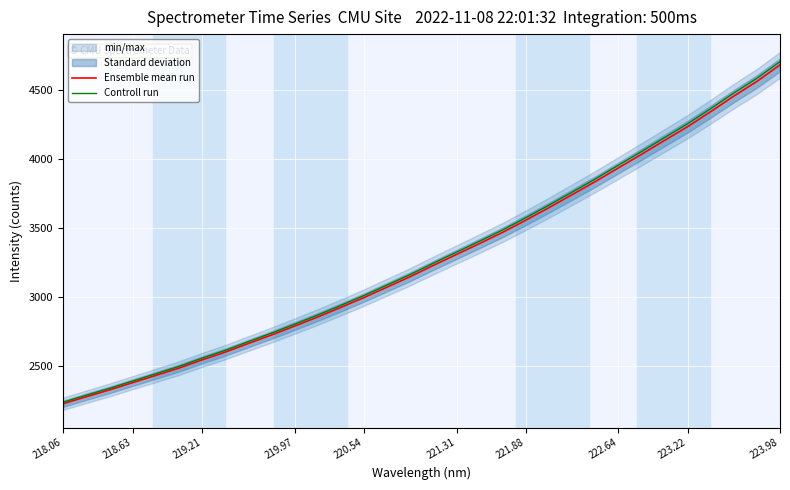

What is the highest value of the Ensemble mean run series?

4679.9